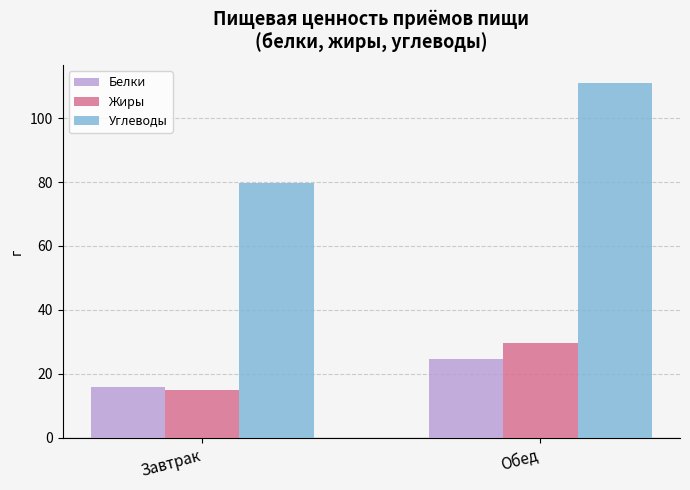

What is the lowest value of the Жиры series?

15.1